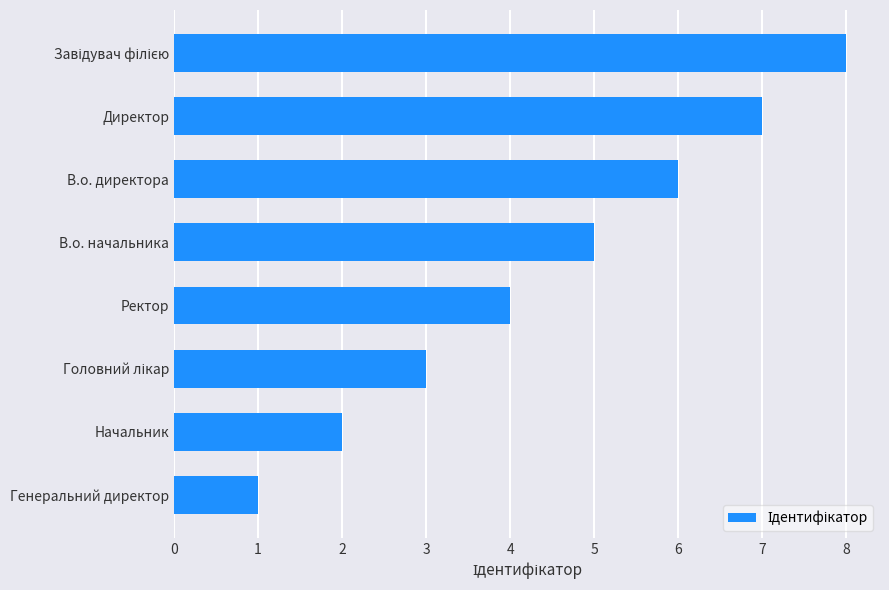

What is the maximum value shown in the chart?

8